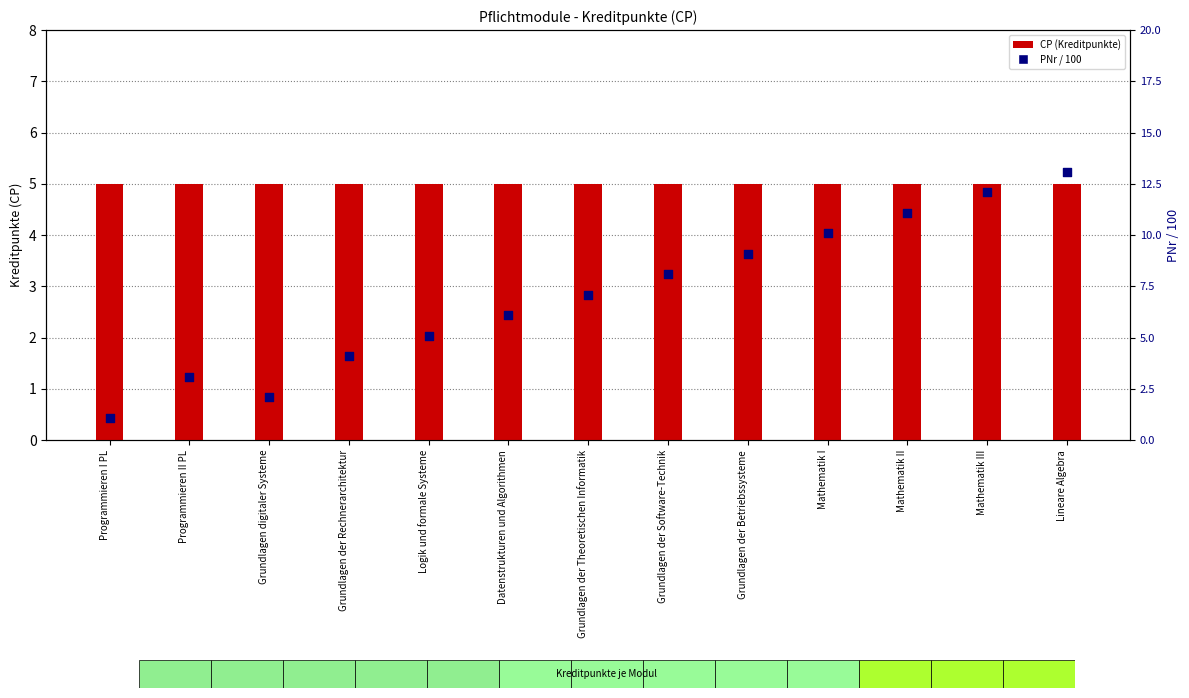

Is the value of CP (Kreditpunkte) at Logik und formale Systeme greater than the value of PNr / 100 at Datenstrukturen und Algorithmen?

No